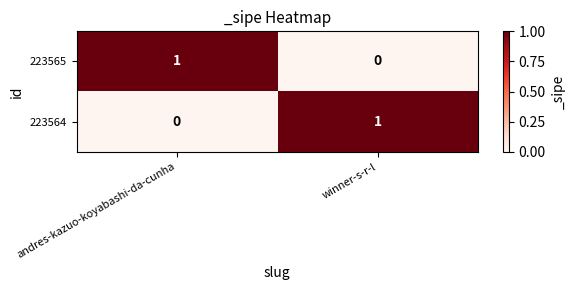

At which label does 223564 reach its peak?

winner-s-r-l